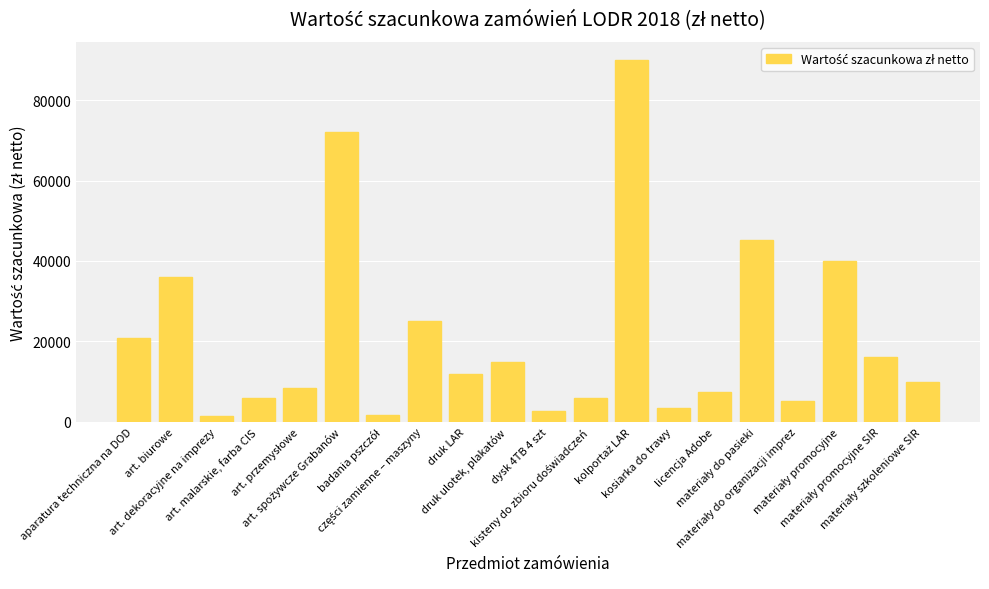

What is the average value?

21225